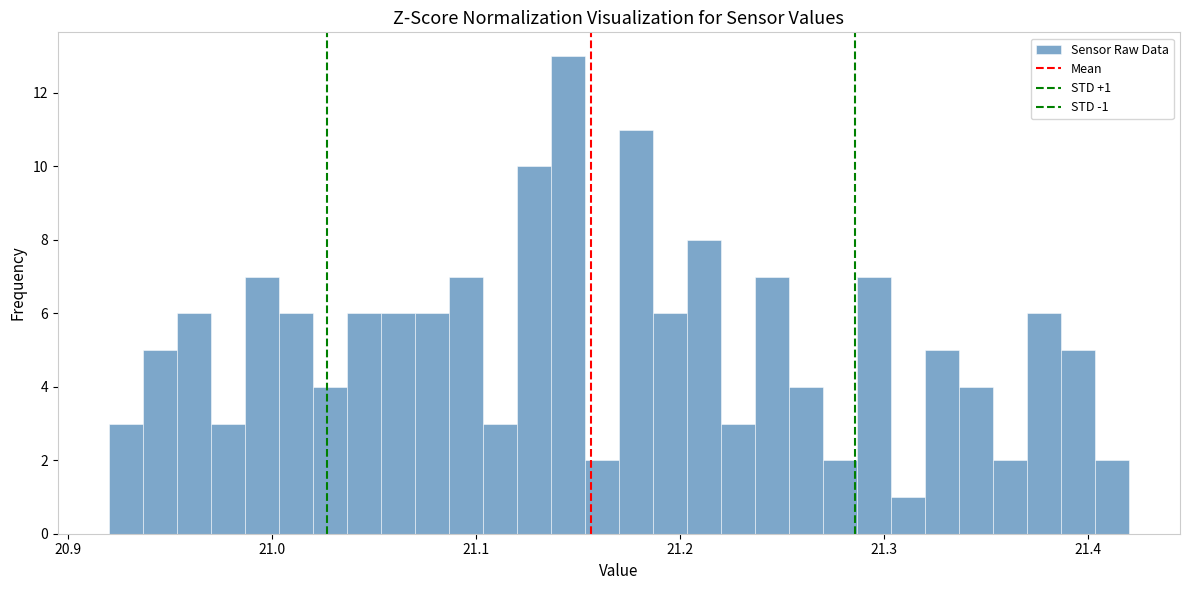

Read against the x-axis, roughly where is the centre of the tallest bar?

21.15